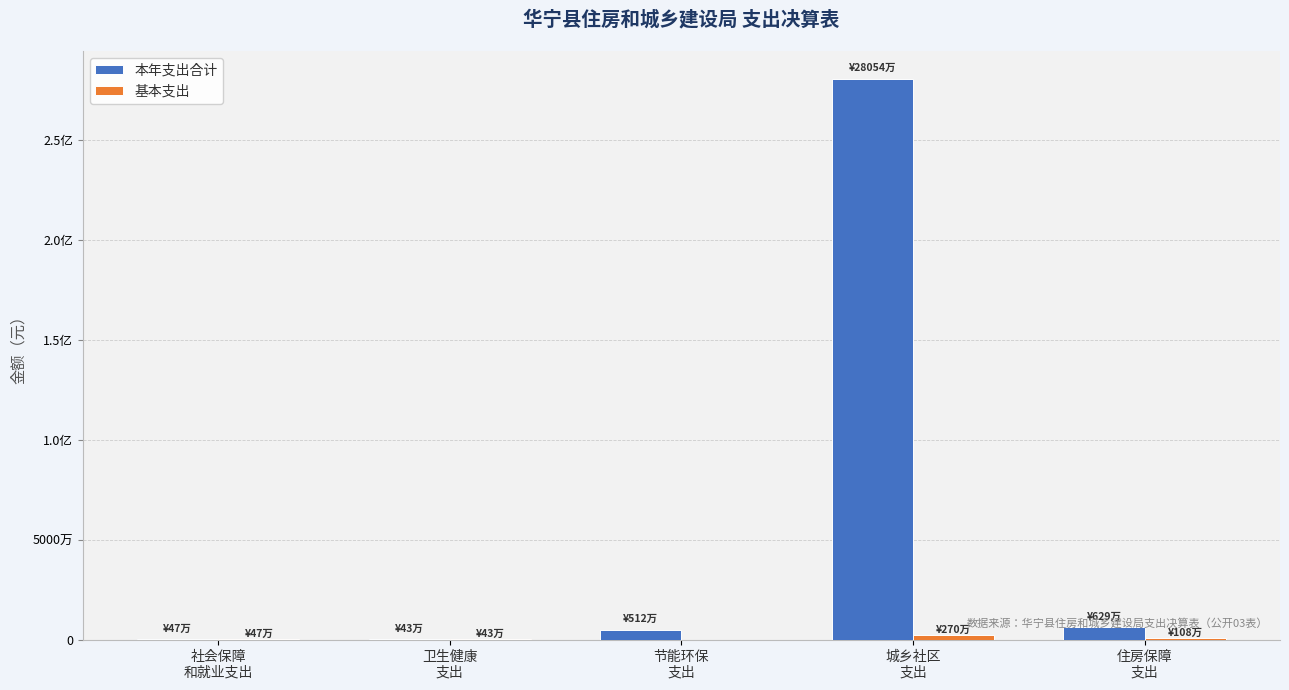

Read the 本年支出合计 value at 节能环保
支出.

5119473.9